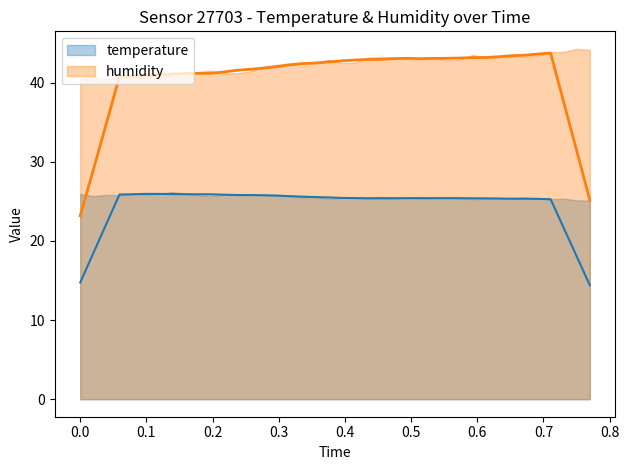

True or false: humidity and temperature cross at least once.

False